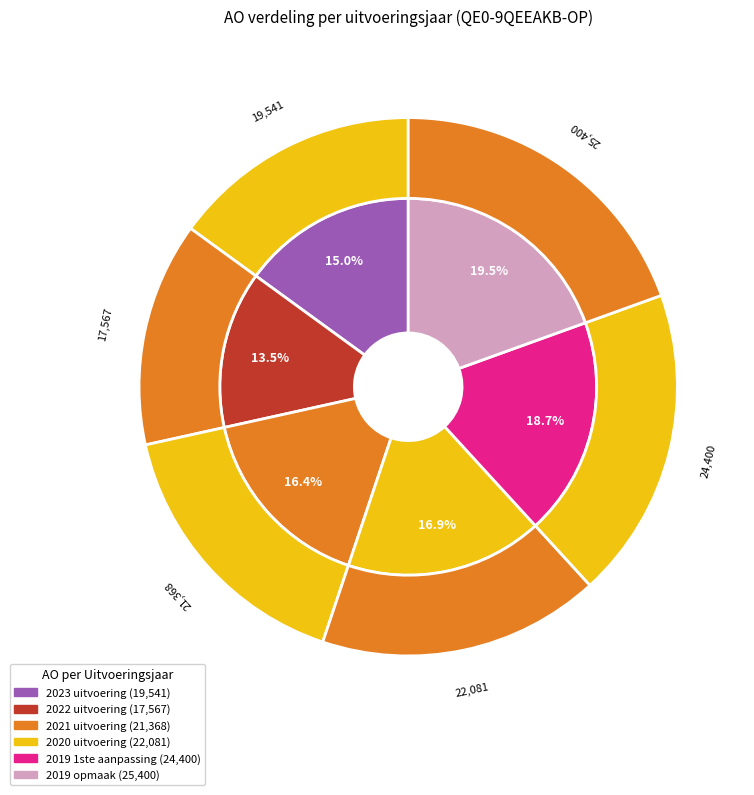

Count the number of slices in the pie.

6